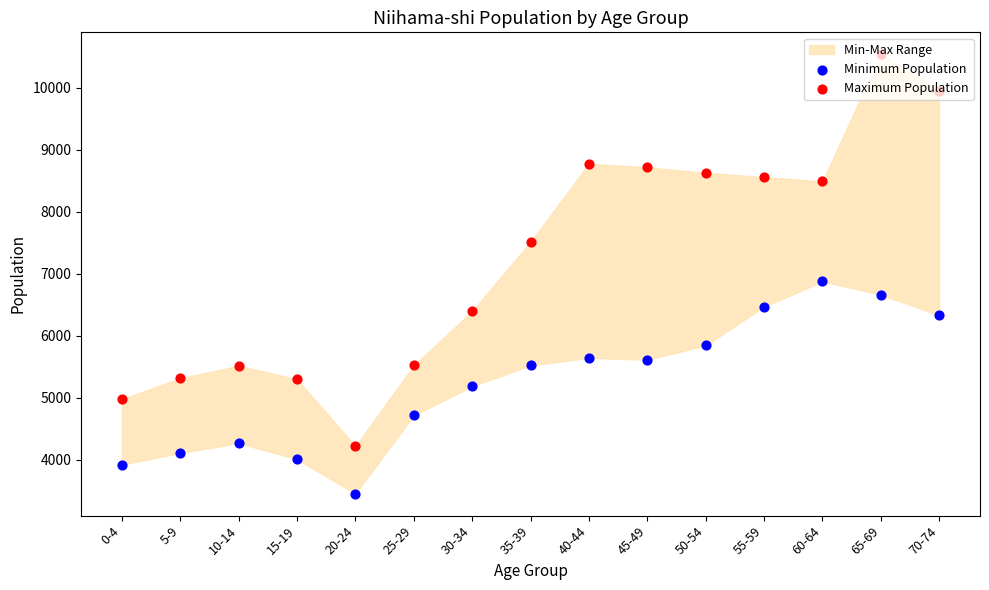

What is the total value across all series at 10-14?

9790